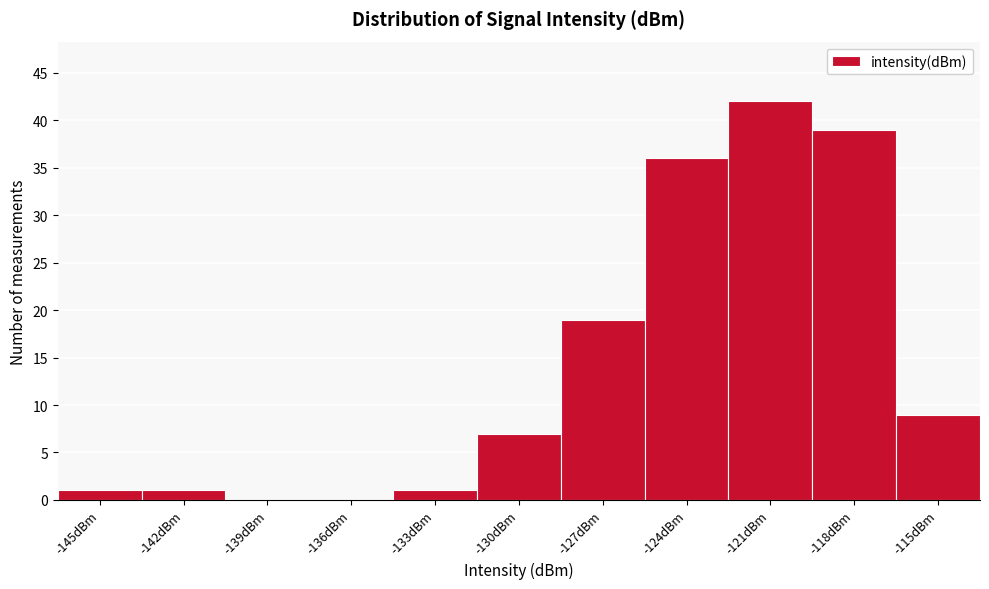

Reading left to right, what are all the values shown in this chart?

-145dBm=1	-142dBm=1	-139dBm=0	-136dBm=0	-133dBm=1	-130dBm=7	-127dBm=19	-124dBm=36	-121dBm=42	-118dBm=39	-115dBm=9